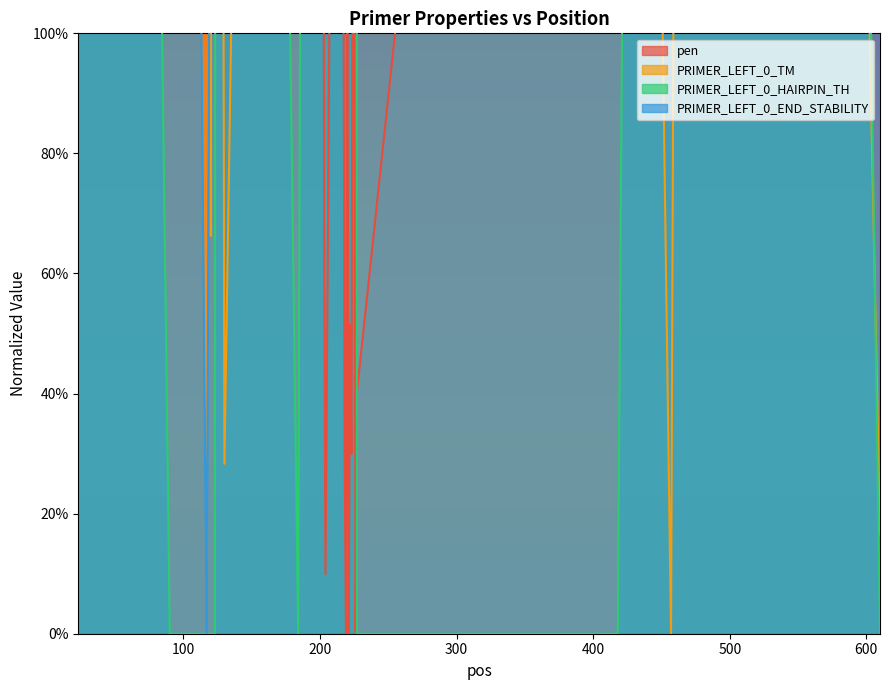

True or false: PRIMER_LEFT_0_TM and PRIMER_LEFT_0_HAIRPIN_TH intersect in this chart.

True